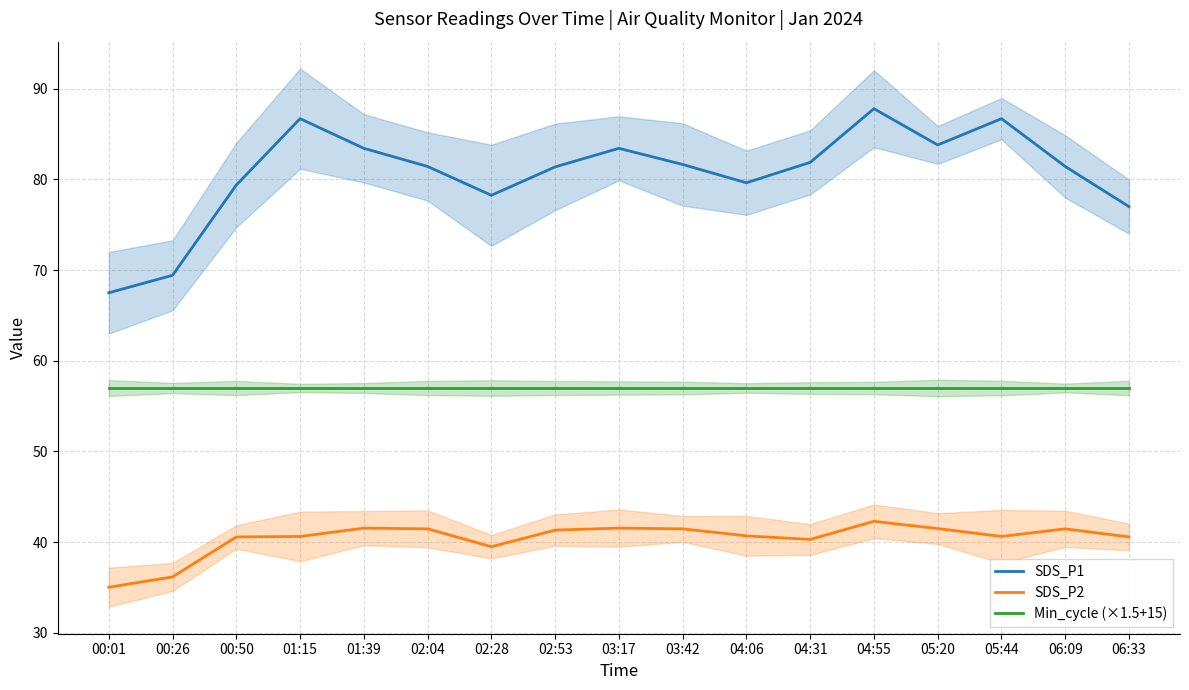

Reading left to right, list all the values displayed in this chart.

SDS_P1: 67.5	69.4	79.4	86.7	83.4	81.4	78.2	81.4	83.4	81.7	79.6	81.9	87.8	83.8	86.7	81.4	77.0
SDS_P2: 35.0	36.2	40.6	40.6	41.5	41.5	39.5	41.3	41.5	41.5	40.7	40.3	42.3	41.5	40.6	41.5	40.6
Min_cycle (×1.5+15): 57.0	57.0	57.0	57.0	57.0	57.0	57.0	57.0	57.0	57.0	57.0	57.0	57.0	57.0	57.0	57.0	57.0